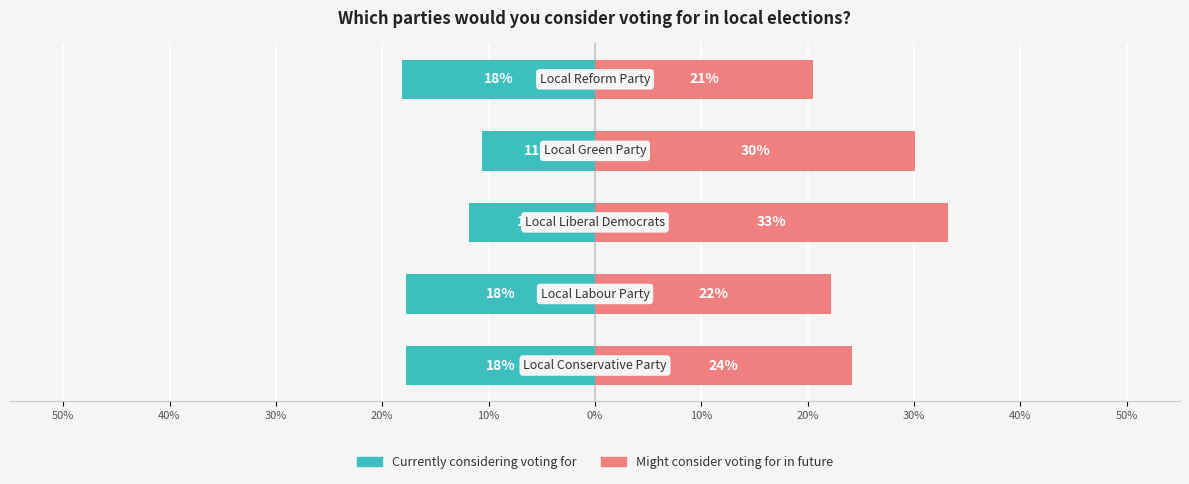

Is the value of Currently considering voting for at 30% greater than the value of Might consider voting for in future at 10%?

No